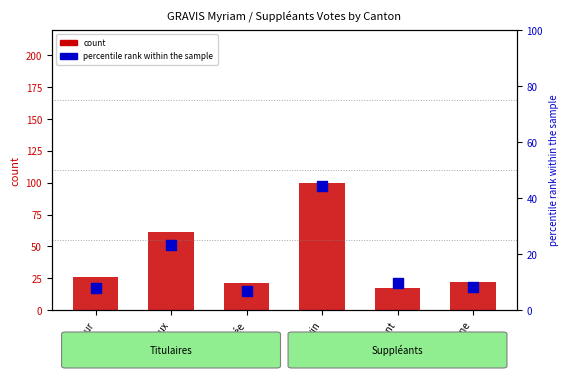

Which series contains the lowest Y value?

percentile rank within the sample